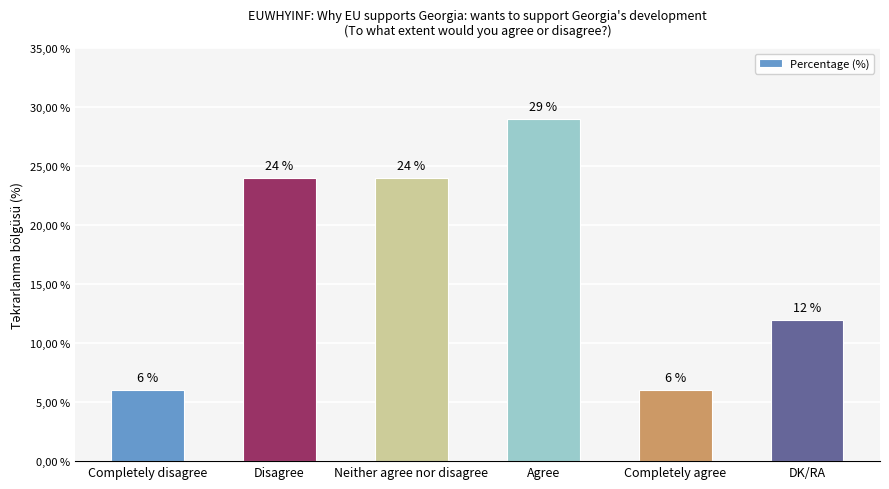

What is the smallest value displayed?

6